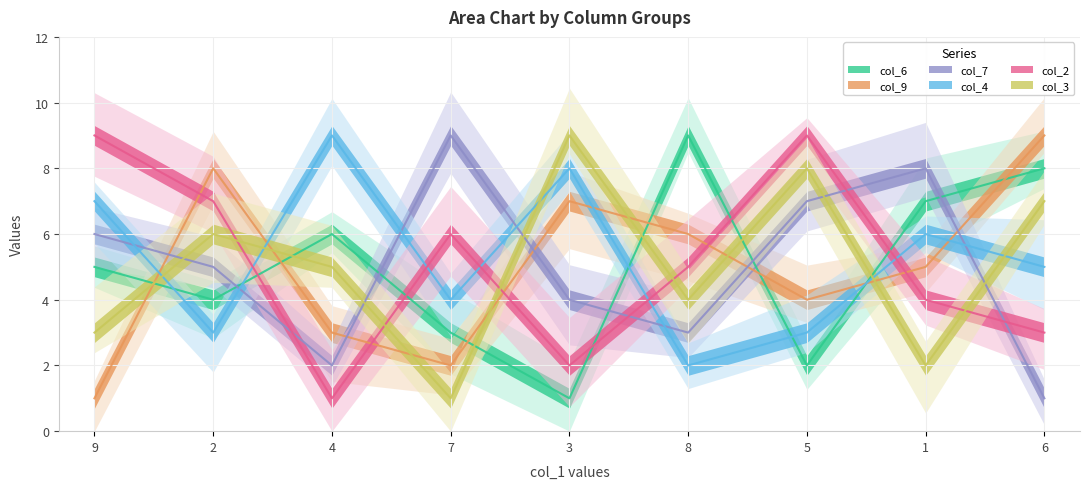

Count the number of categories in the chart.

9